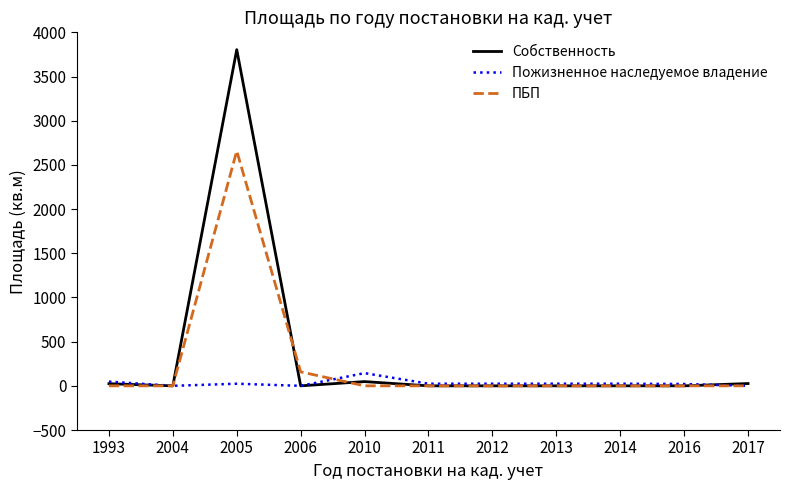

Which category has the highest value across all series?

2005